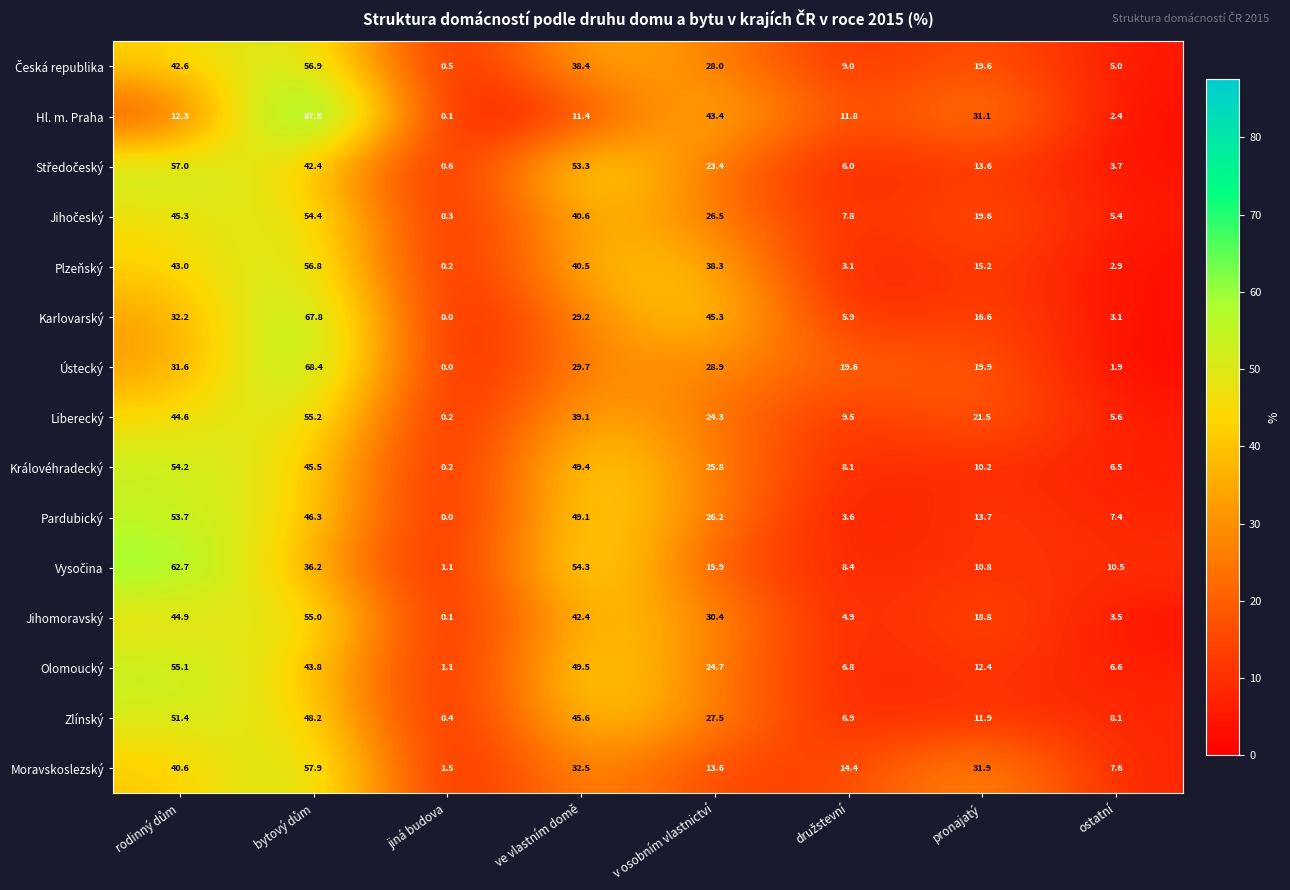

Which category has the lowest value in the Ústecký series?

jiná budova